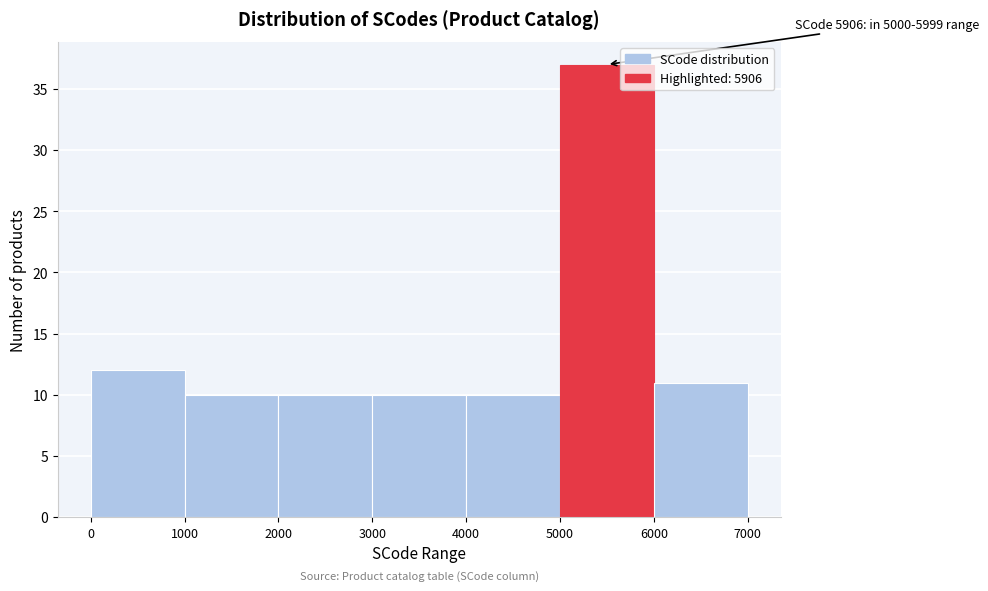

Which range on the x-axis has the tallest bar?

5000 to 6000